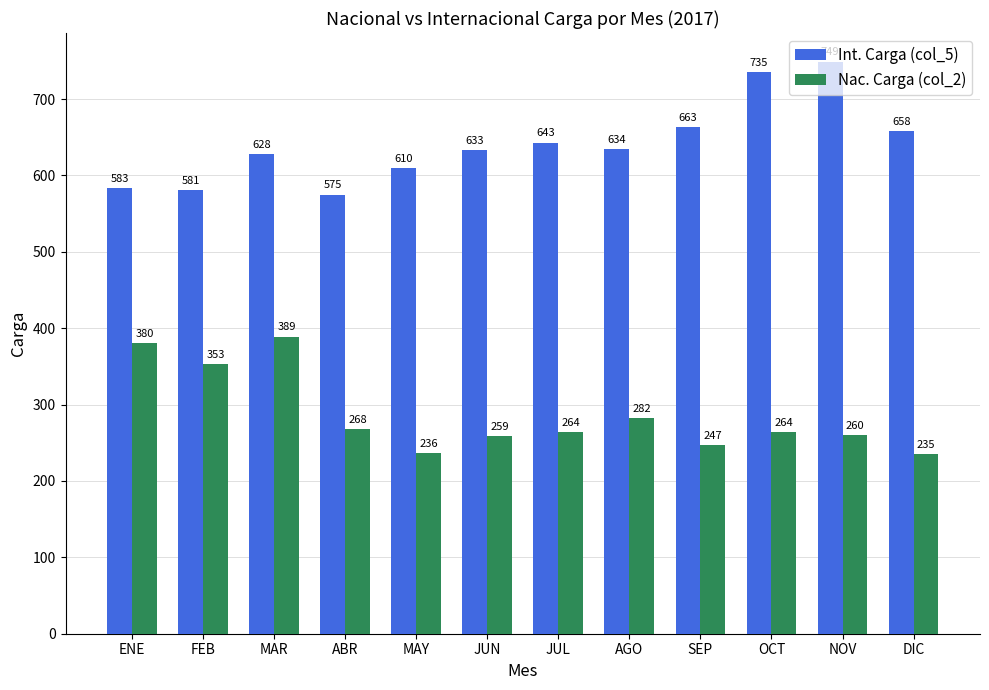

What position from the left is ABR?

4